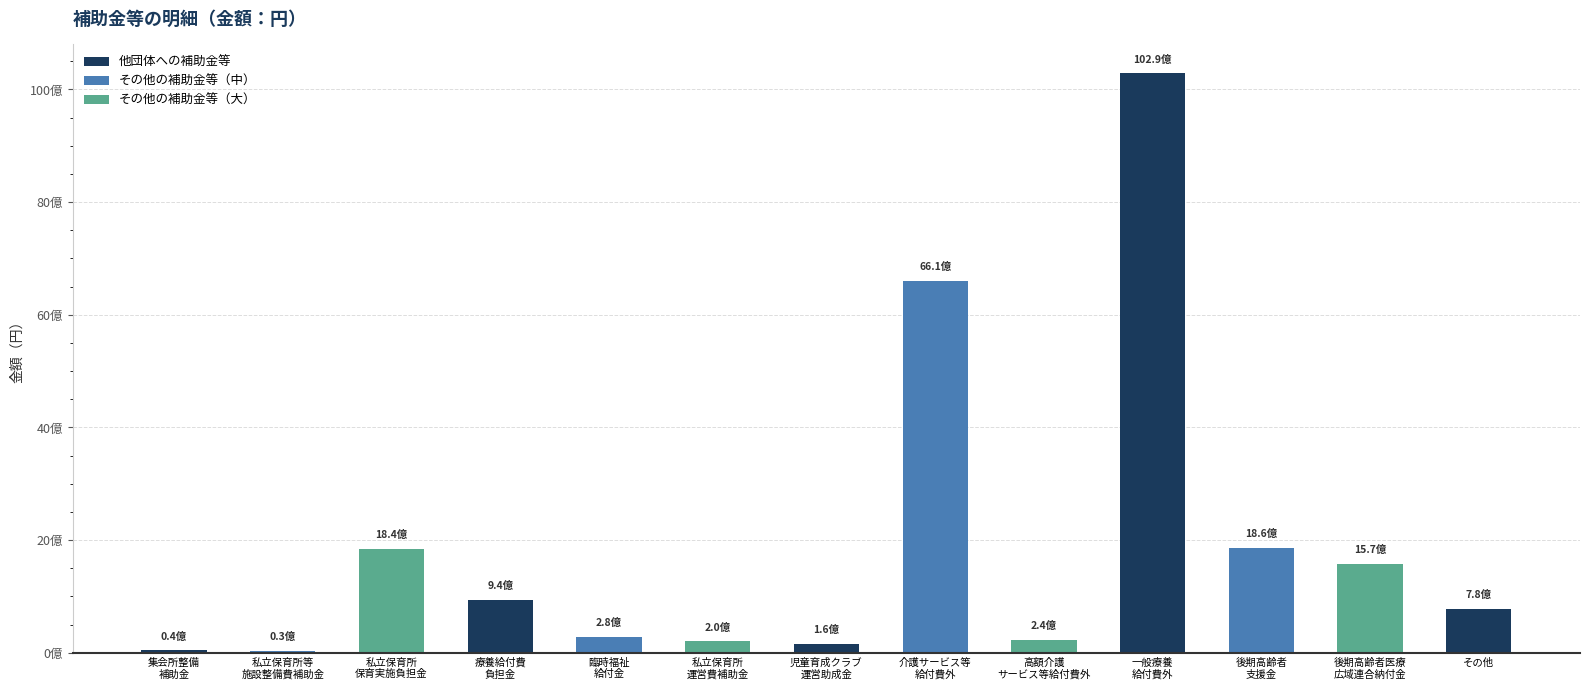

Where is the data nearest to the value 5159819422?

介護サービス等給付費外